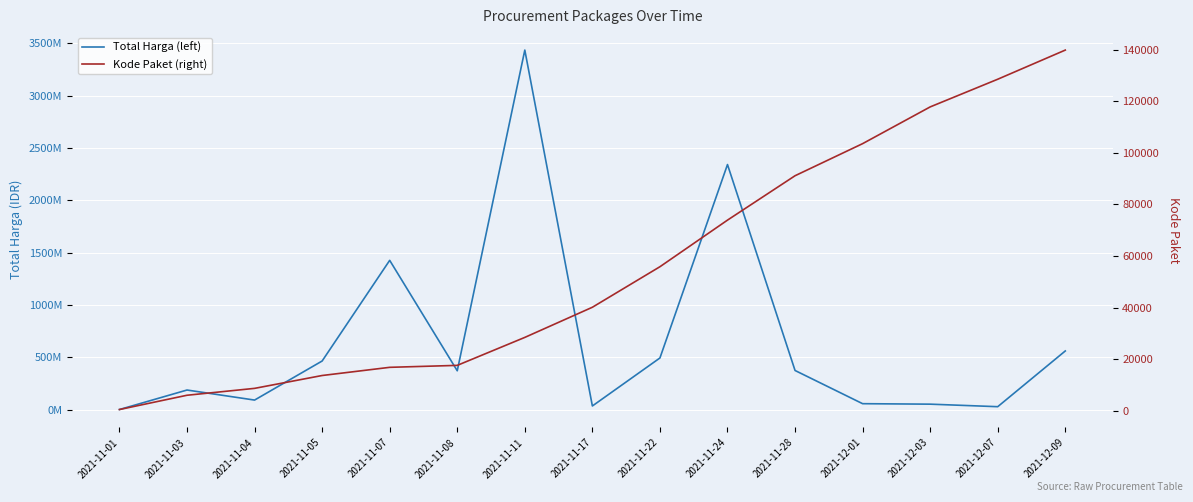

At which label does Kode Paket (right) reach its peak?

2021-12-09